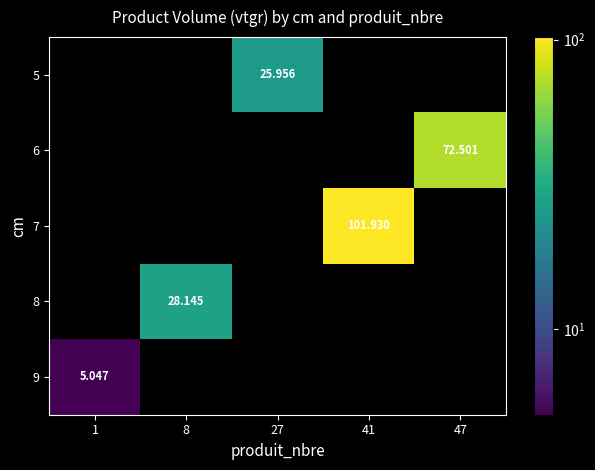

Is the value of 9 at 1 greater than the value of 7 at 41?

No